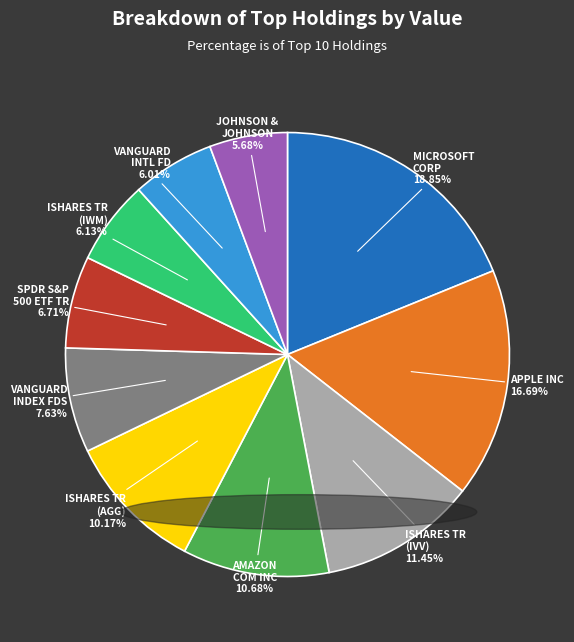

Which category has the biggest portion of the pie?

MICROSOFT CORP